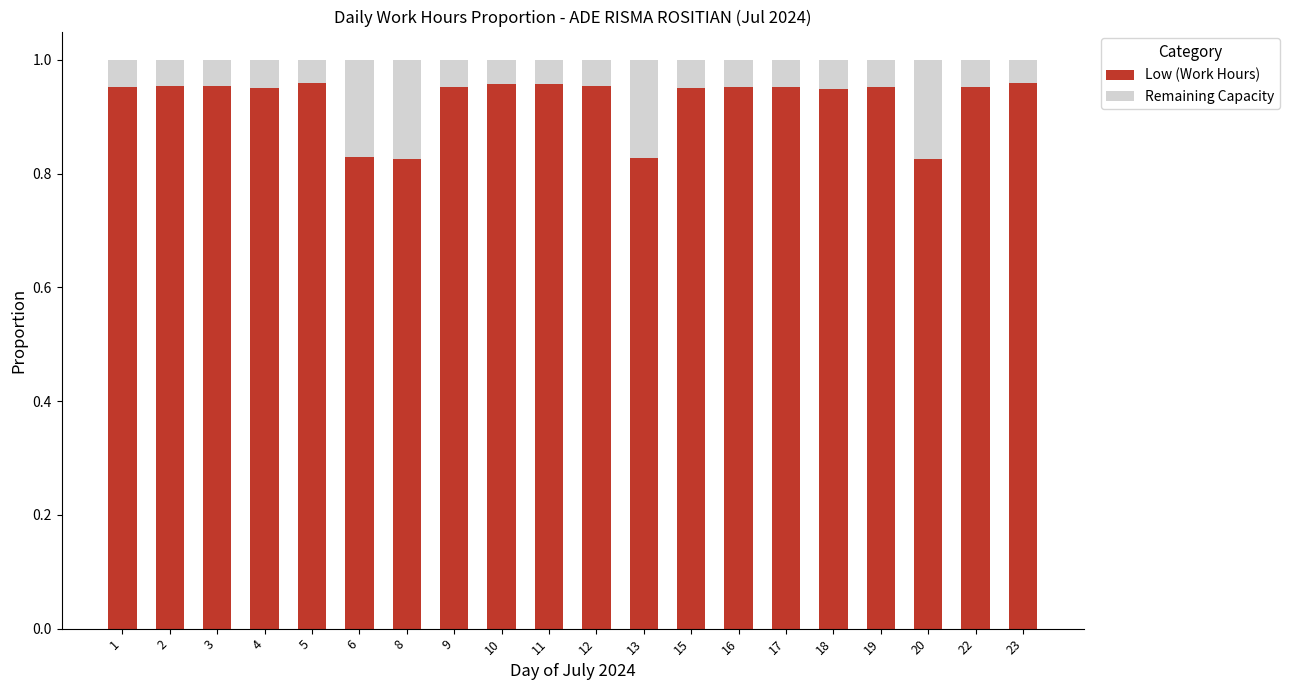

The value of Low (Work Hours) at 11 is 1.5. True or false?

False